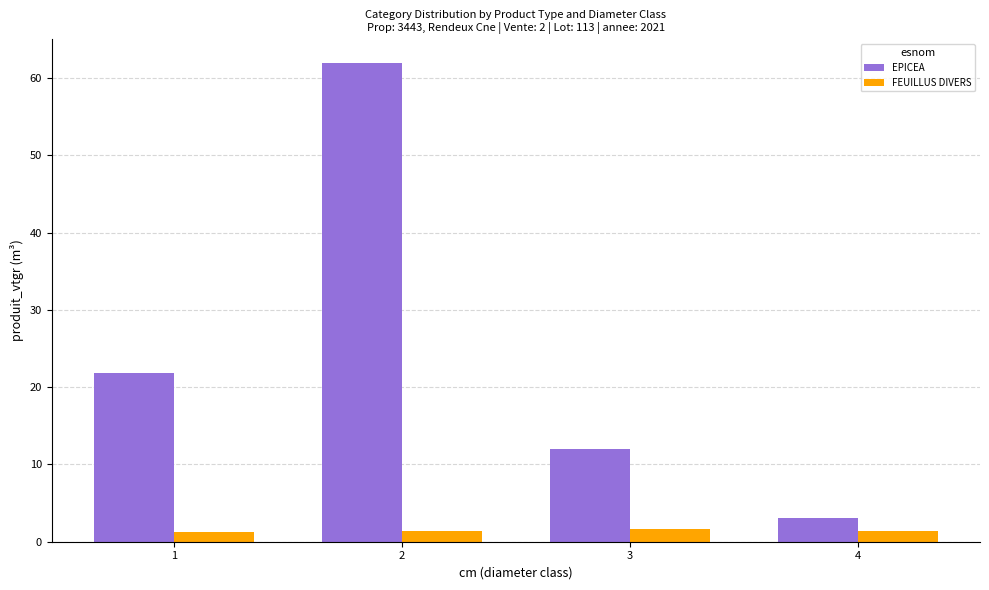

What is the total value across all series at 3?

13.7